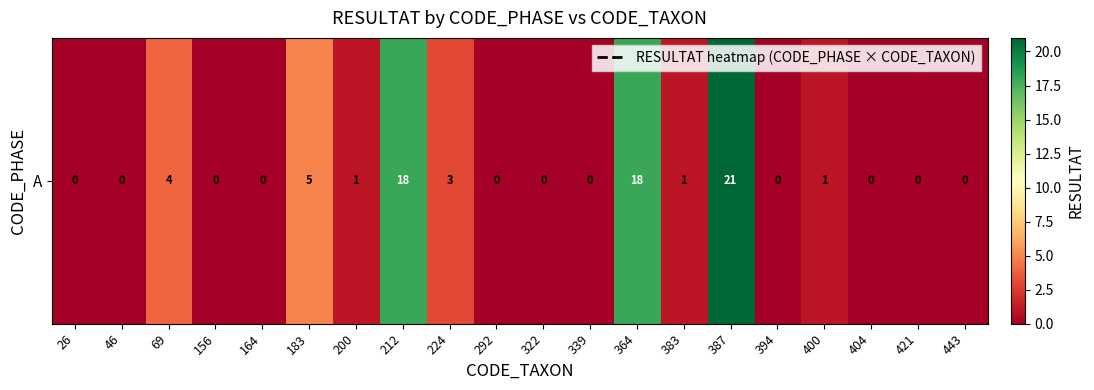

List the labels in order of value, smallest first.

26, 46, 156, 164, 292, 322, 339, 394, 404, 421, 443, 200, 383, 400, 224, 69, 183, 212, 364, 387